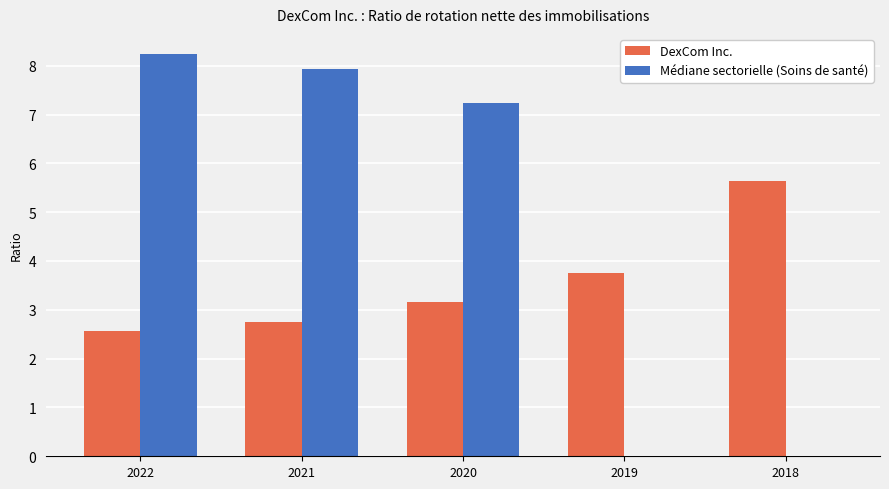

What is the sum of the DexCom Inc. values at 2022 and 2020?

5.7